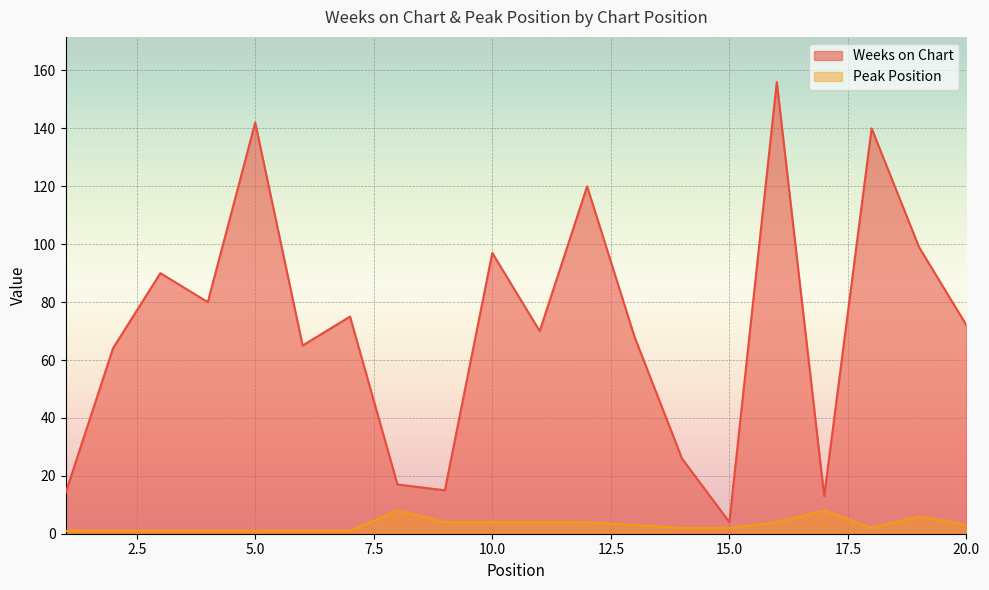

Which series has the widest spread of values?

Weeks on Chart